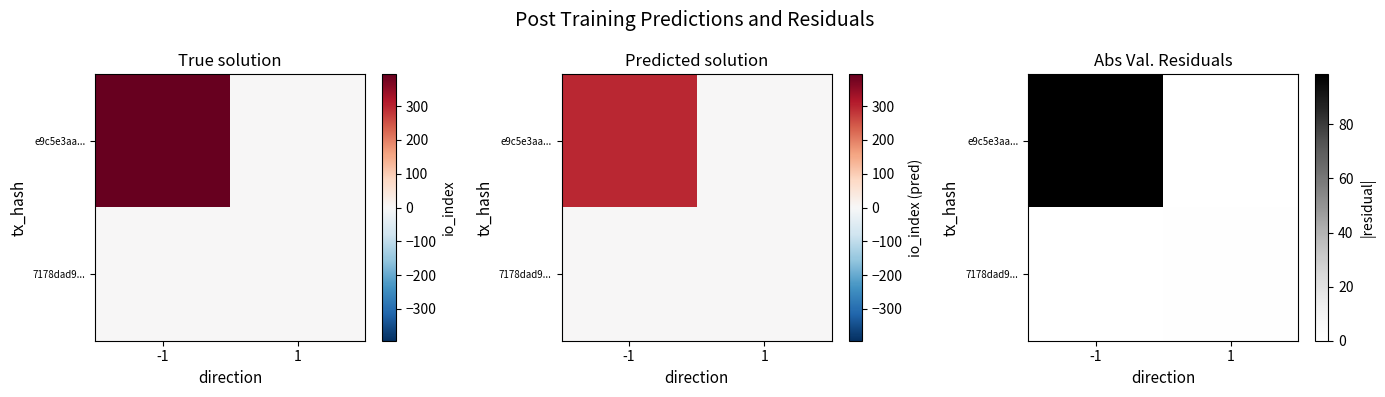

True or false: e9c5e3aa... has a value of 98.5 at -1.

True